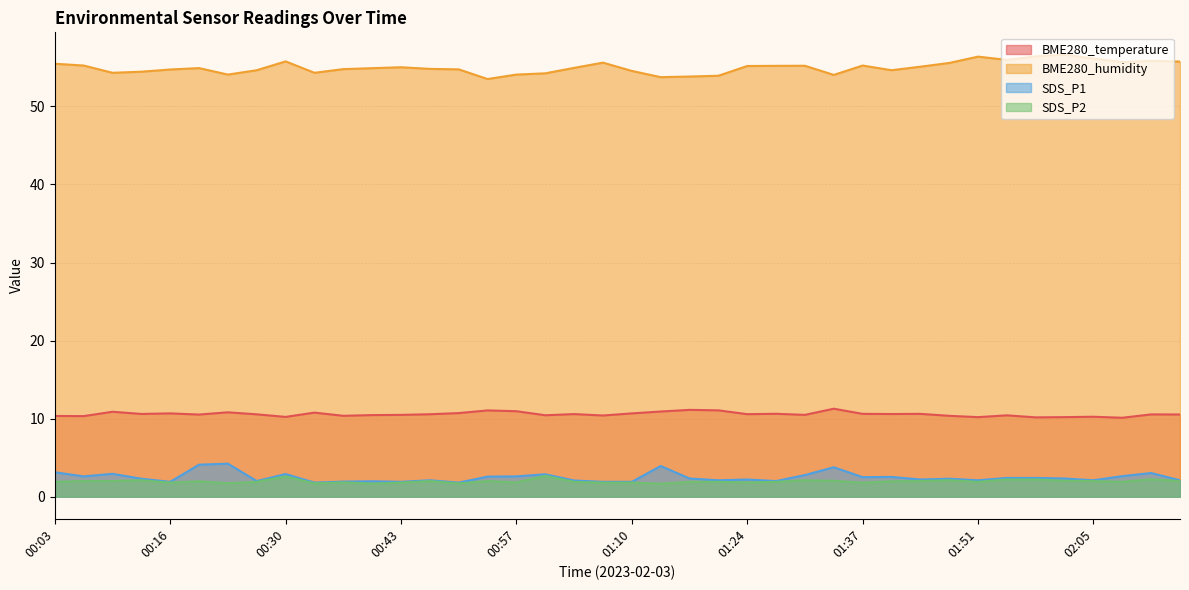

The value of BME280_temperature at 02:08 is 10.1. True or false?

True